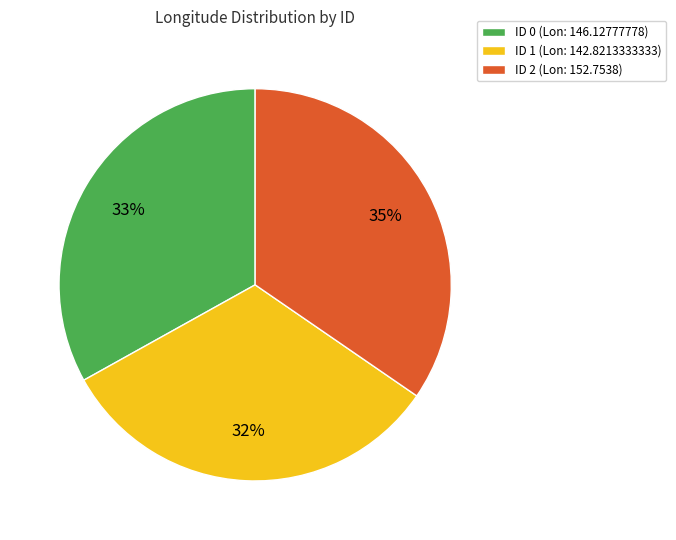

The ID 1 (Lon: 142.8213333333) slice represents 32% of the pie. True or false?

True